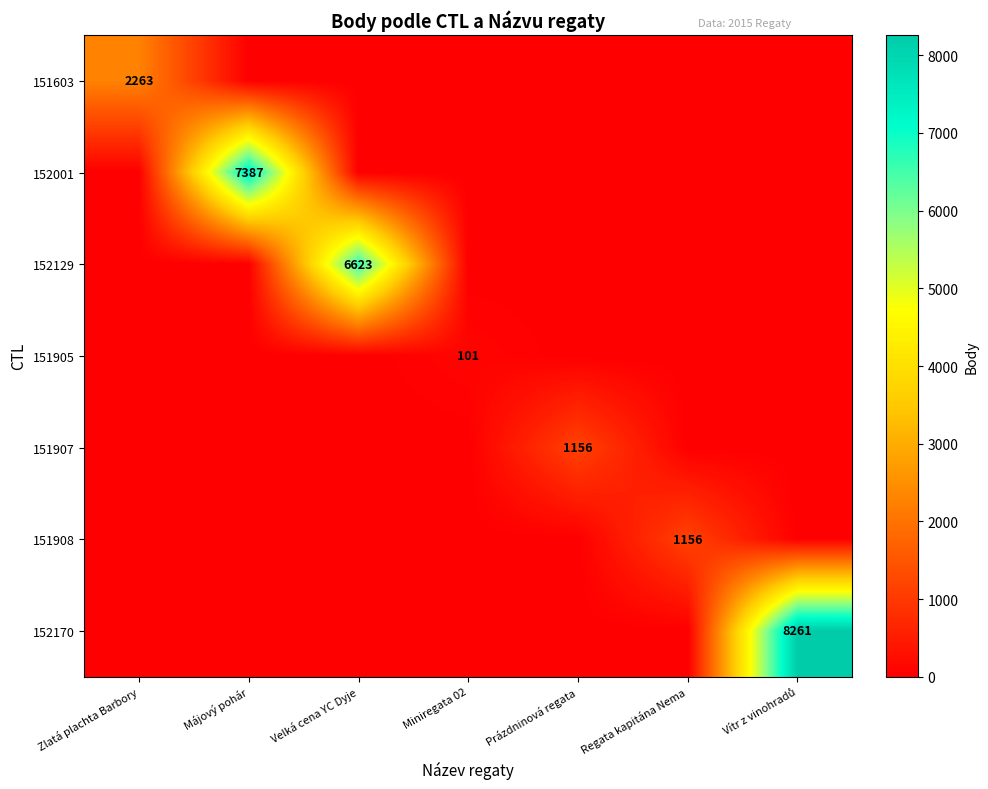

At which category does the chart reach its minimum across all series?

Májový pohár